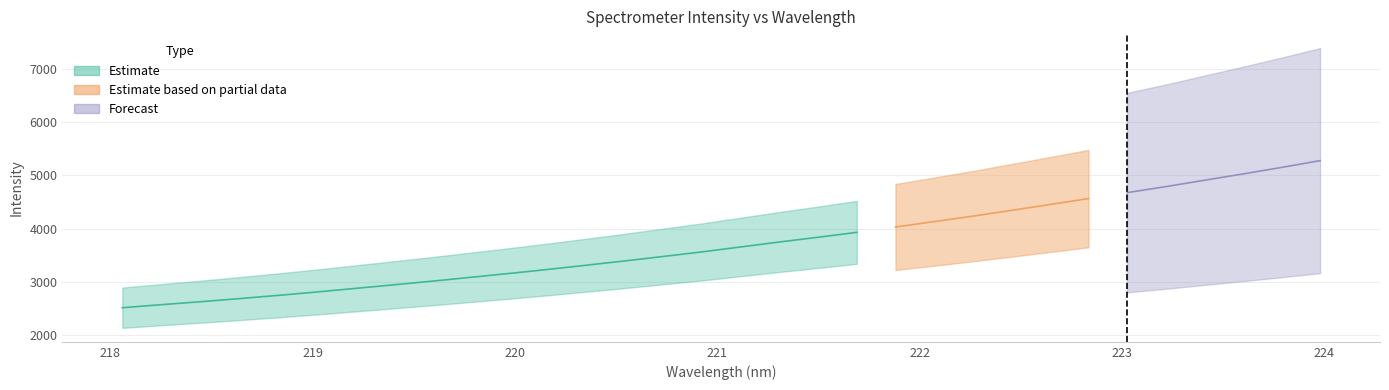

What is the average value?

3711.4